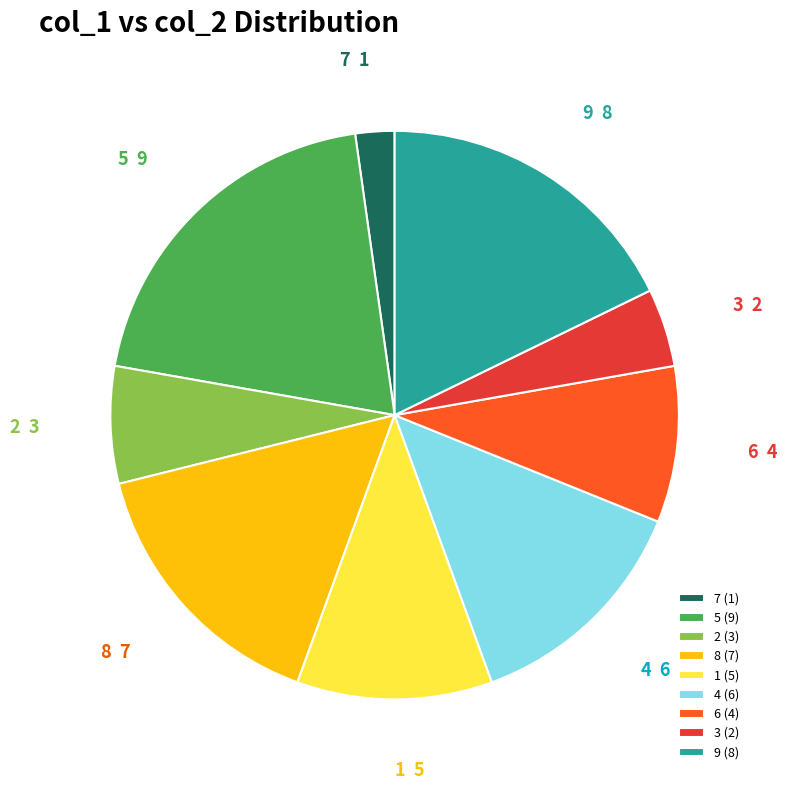

Combined, do 2 and 8 account for over 50%?

No